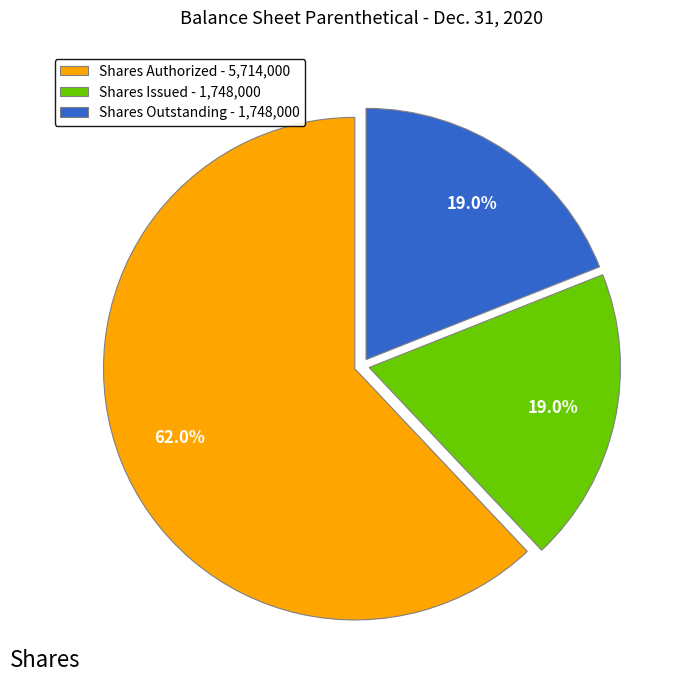

To the nearest percent, what is the difference between the largest and smallest slice percentages?

43%